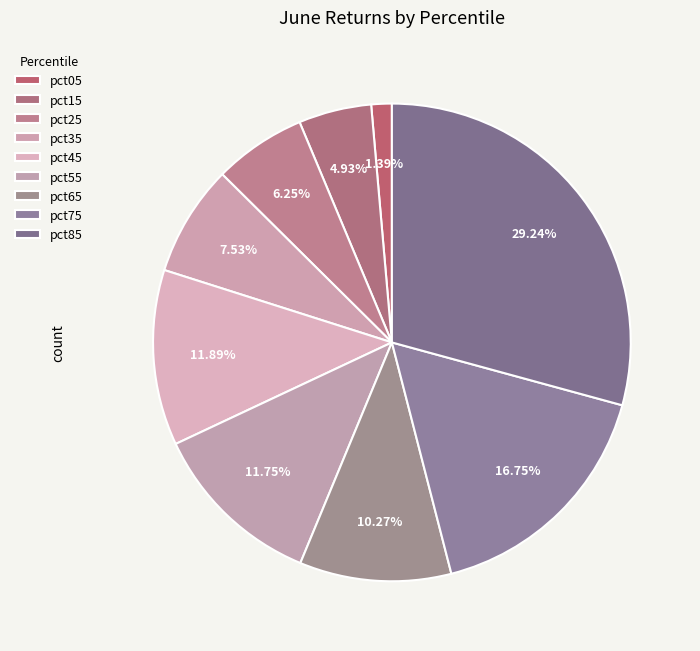

To the nearest percent, what is the combined percentage of pct05 and pct85?

31%